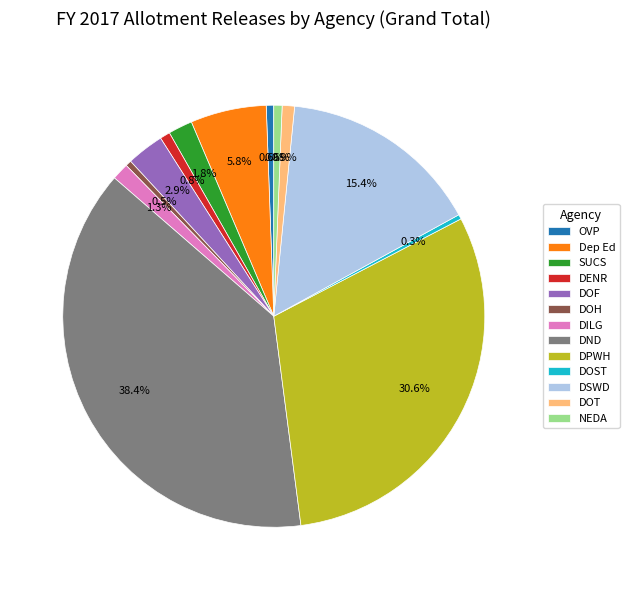

Combined, do DSWD and OVP account for over 50%?

No